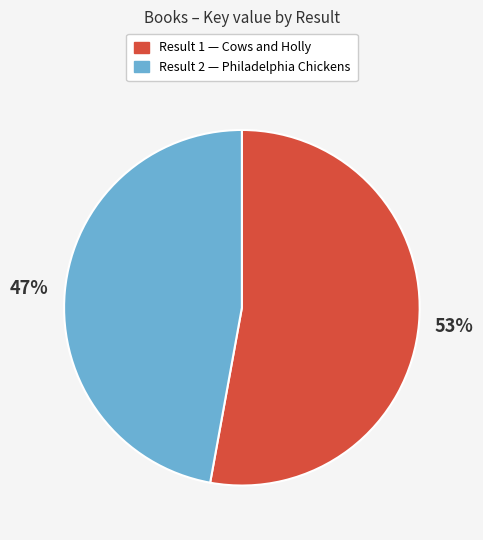

Rank the categories by value from lowest to highest.

Result 2 — Philadelphia Chickens, Result 1 — Cows and Holly